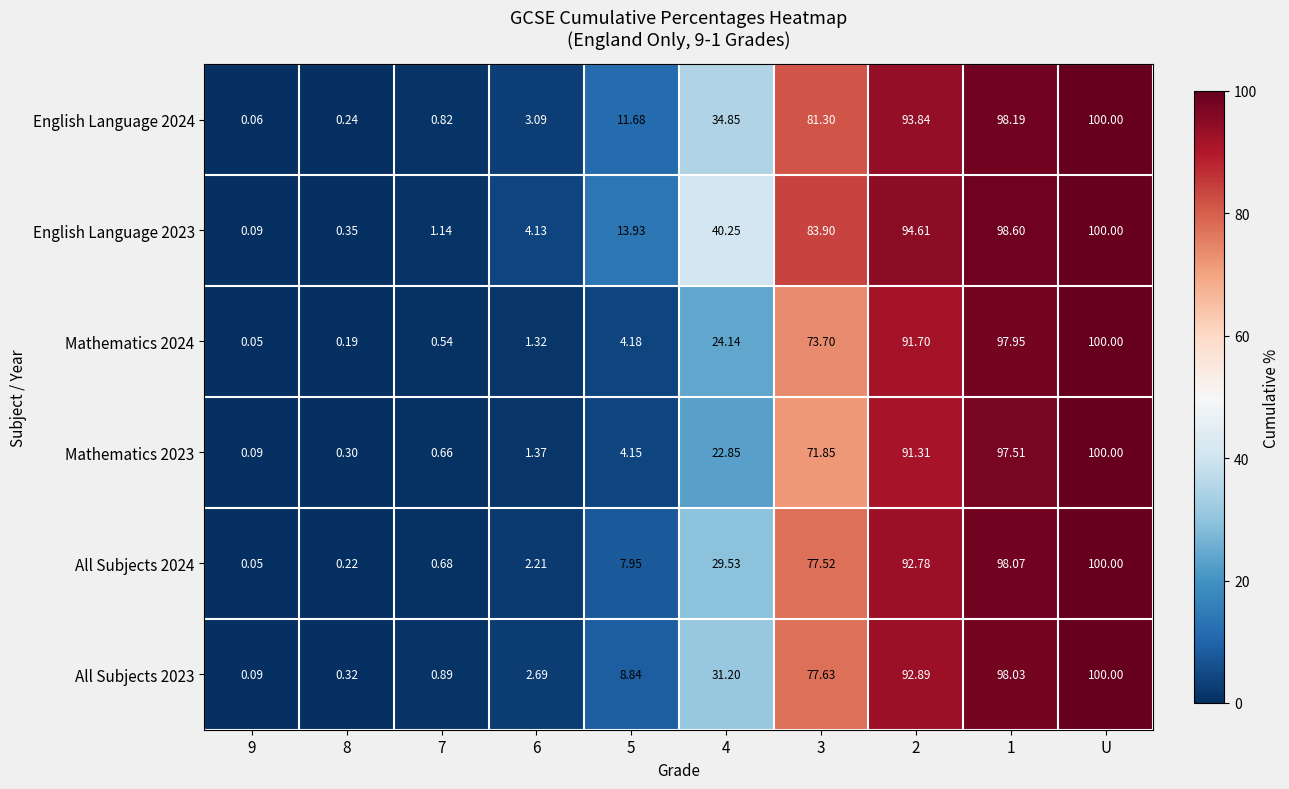

At which category does the chart reach its peak across all series?

U